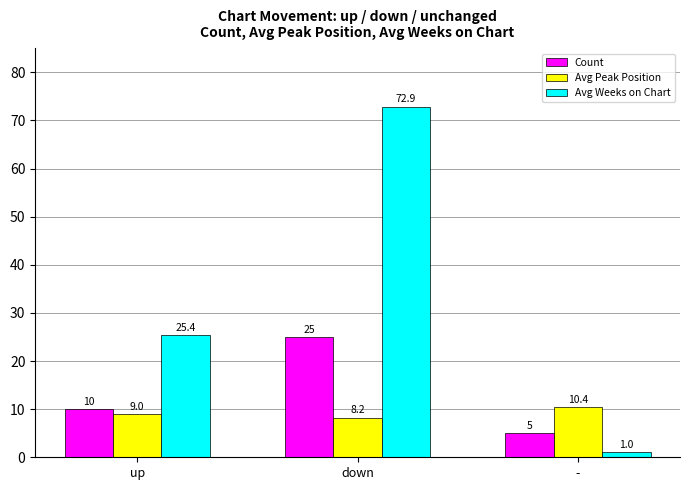

Is the value of Count at up greater than the value of Avg Peak Position at down?

Yes